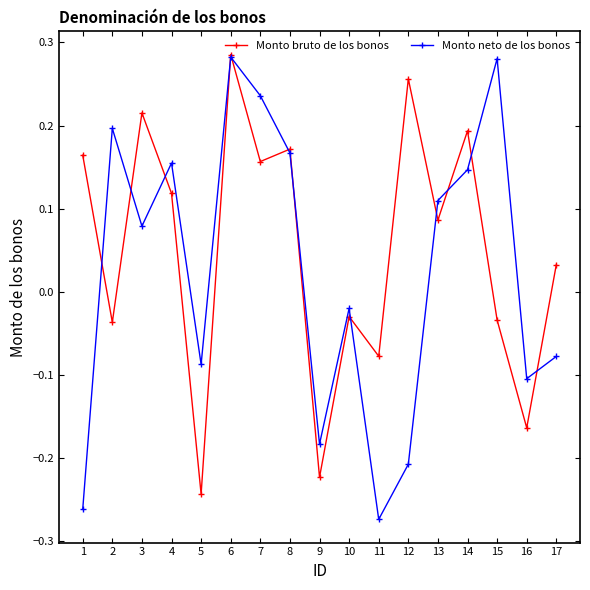

Which category has the highest value in the Monto bruto de los bonos series?

6